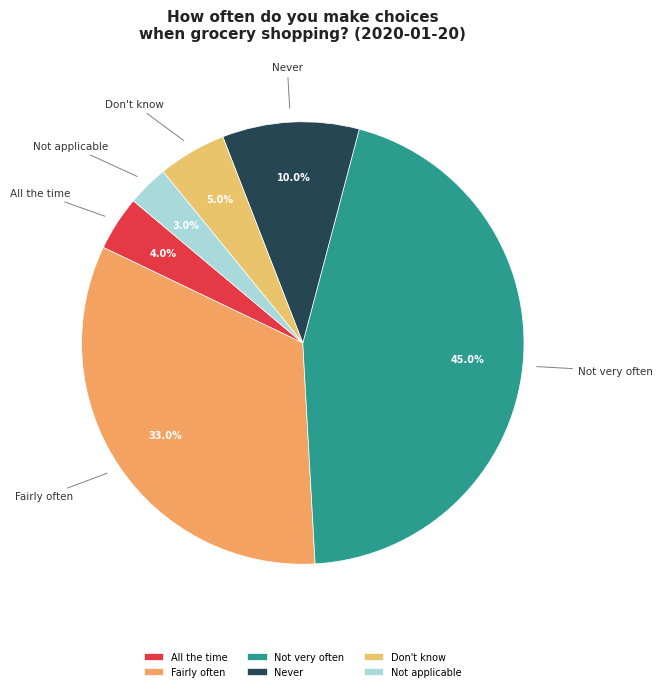

Count the number of slices in the pie.

6